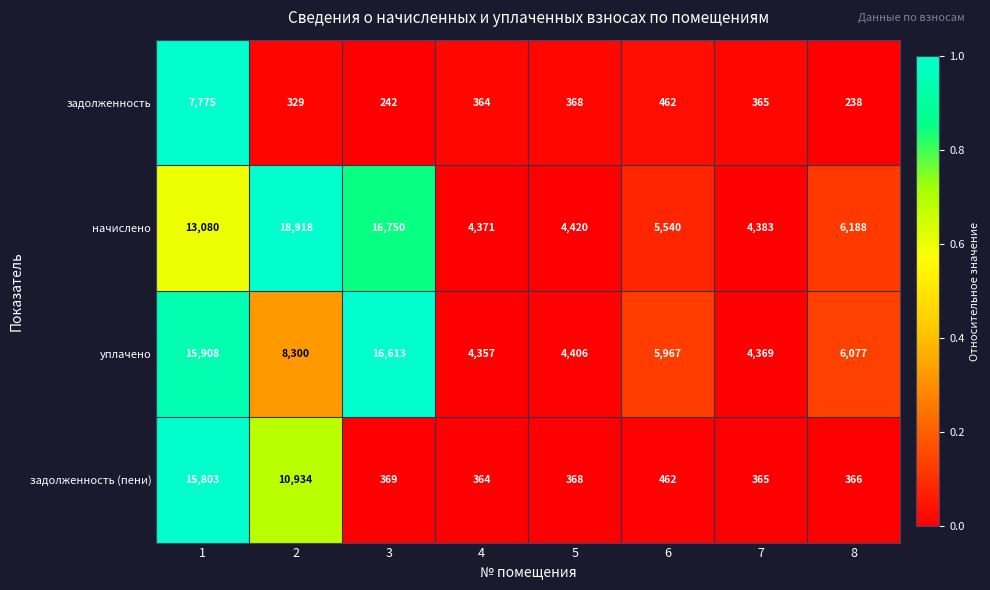

Which series has the largest total across all categories?

начислено